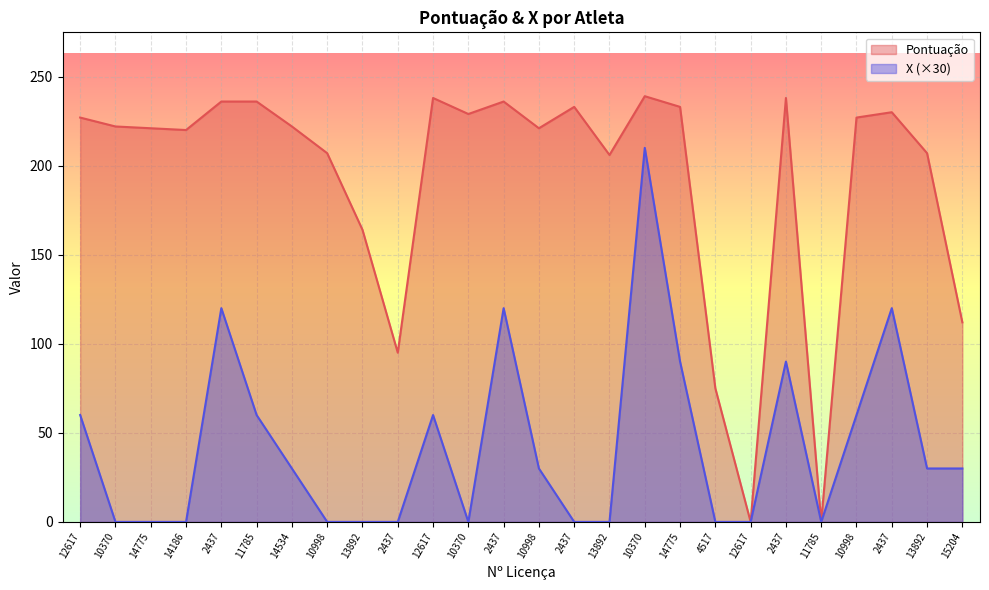

What is the difference between the maximum and minimum values in the X series?

210